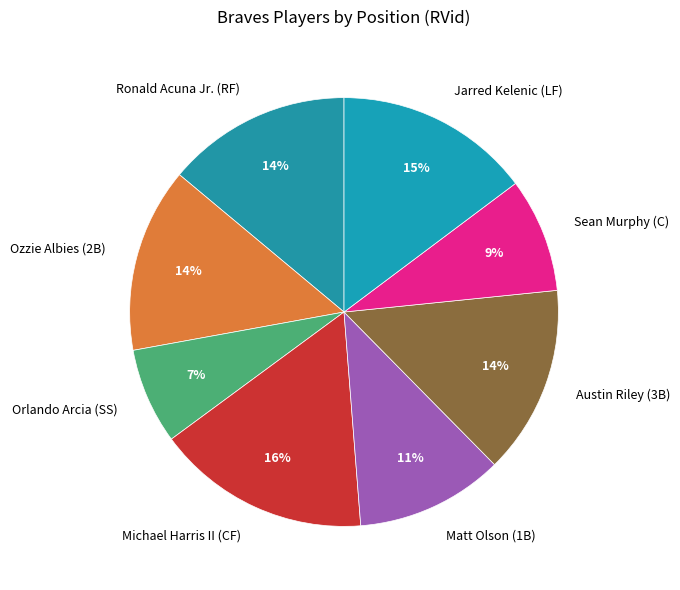

To the nearest percent, what is the difference between the Matt Olson (1B) and Ozzie Albies (2B) slice percentages?

3%